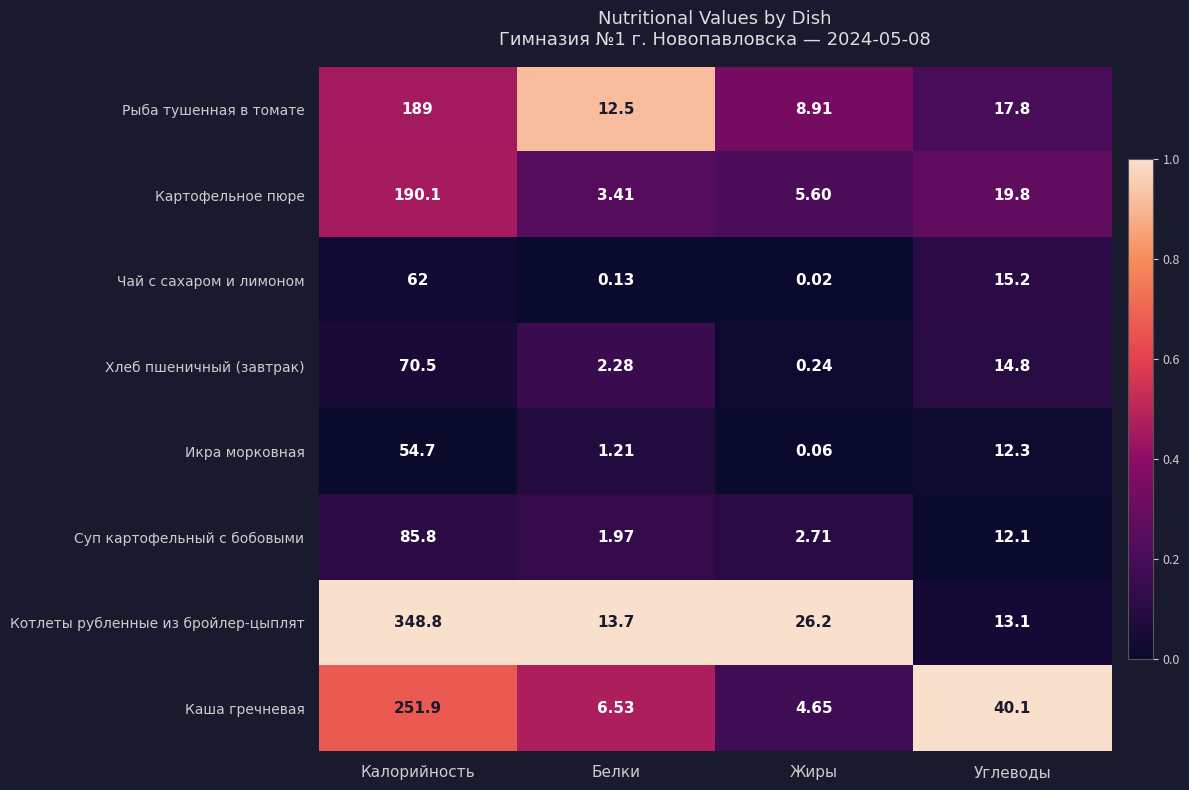

Which series has the largest total across all categories?

Котлеты рубленные из бройлер-цыплят